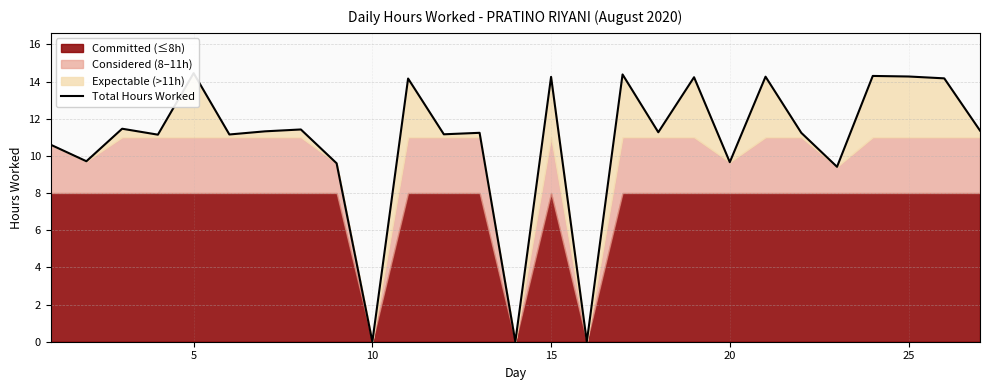

What is the maximum value shown in the chart?

14.4